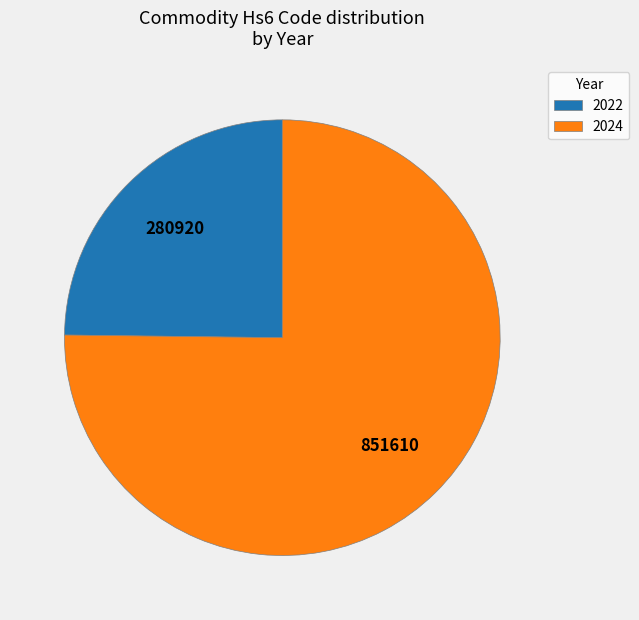

Rank the categories by value from highest to lowest.

2024, 2022